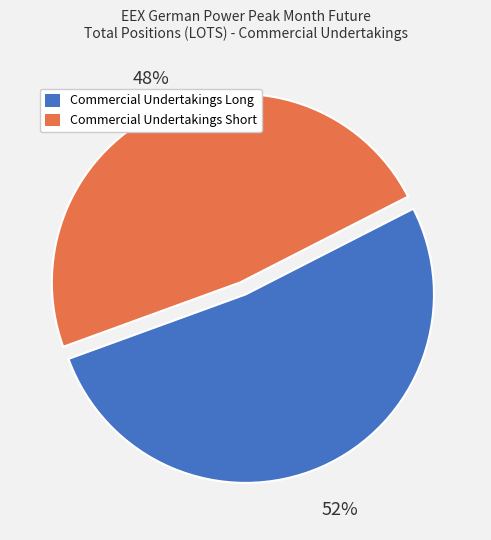

To the nearest percent, what portion does Commercial Undertakings Short represent?

48%